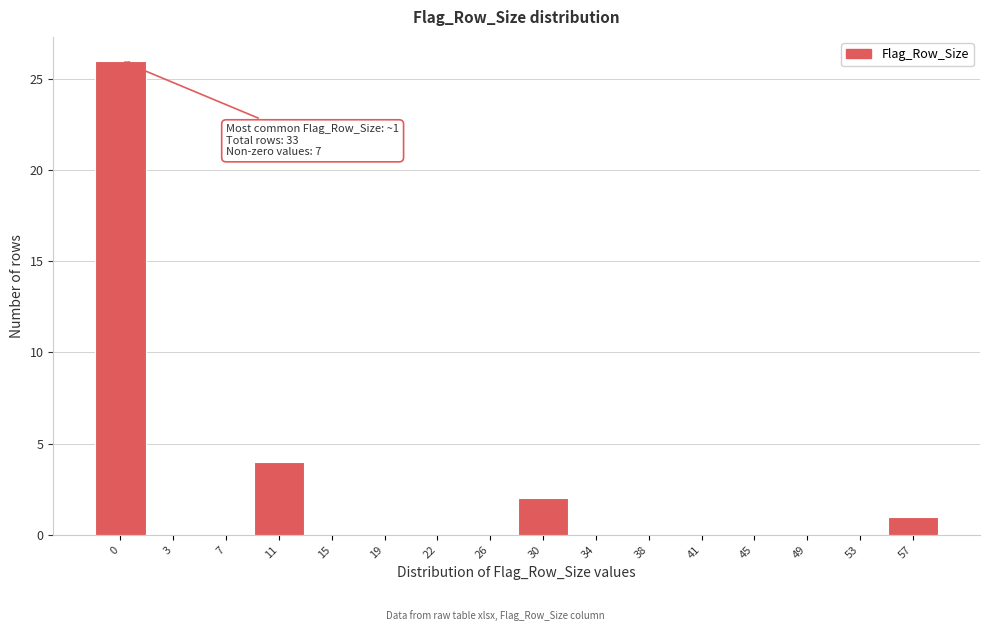

Reading left to right, transcribe all the data shown in this chart.

0=26	3=0	7=0	11=4	15=0	19=0	22=0	26=0	30=2	34=0	38=0	41=0	45=0	49=0	53=0	57=1